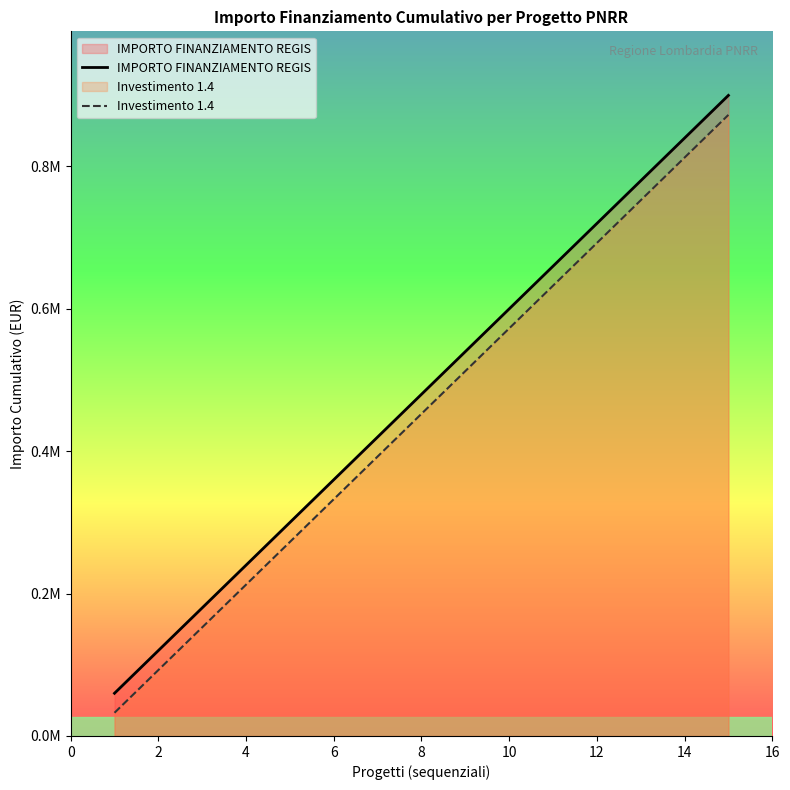

Does the chart display data point markers on the line(s)?

No